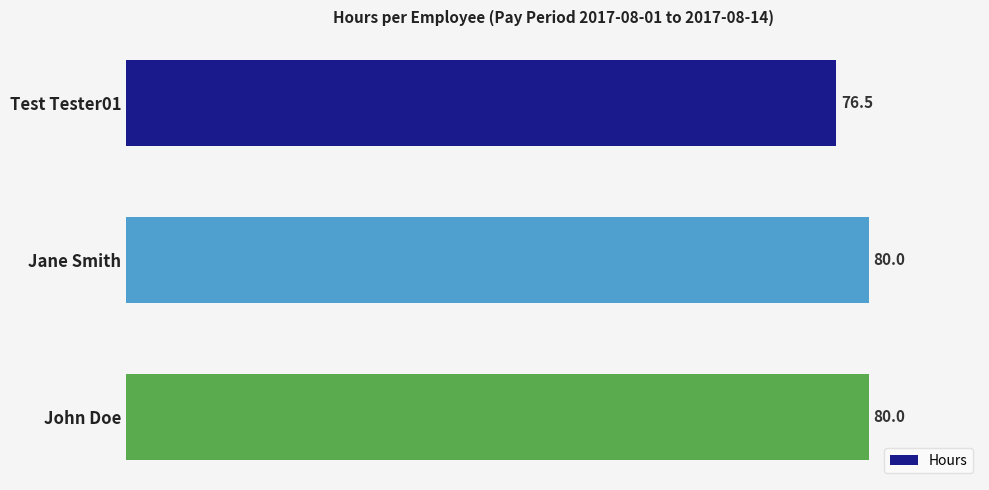

What position from the bottom is John Doe?

1